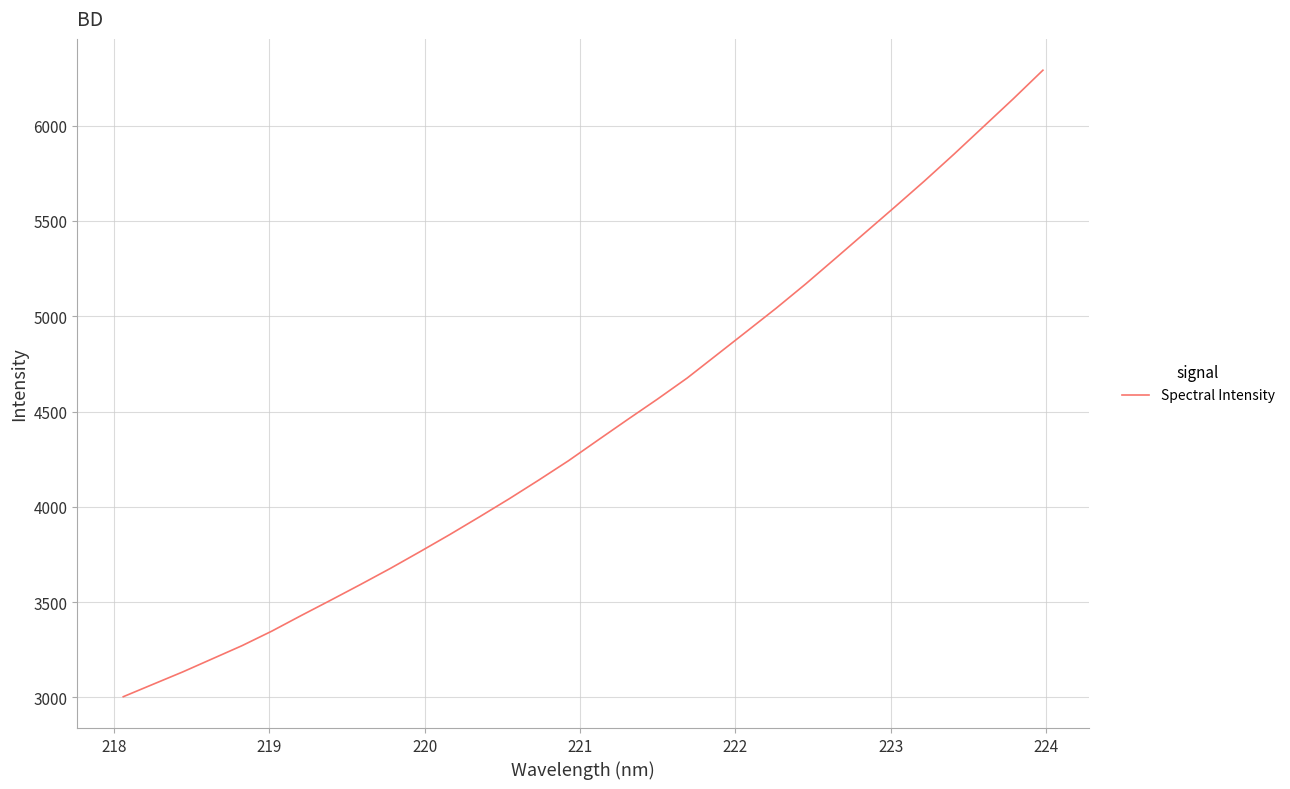

What is the minimum value shown in the chart?

3003.5